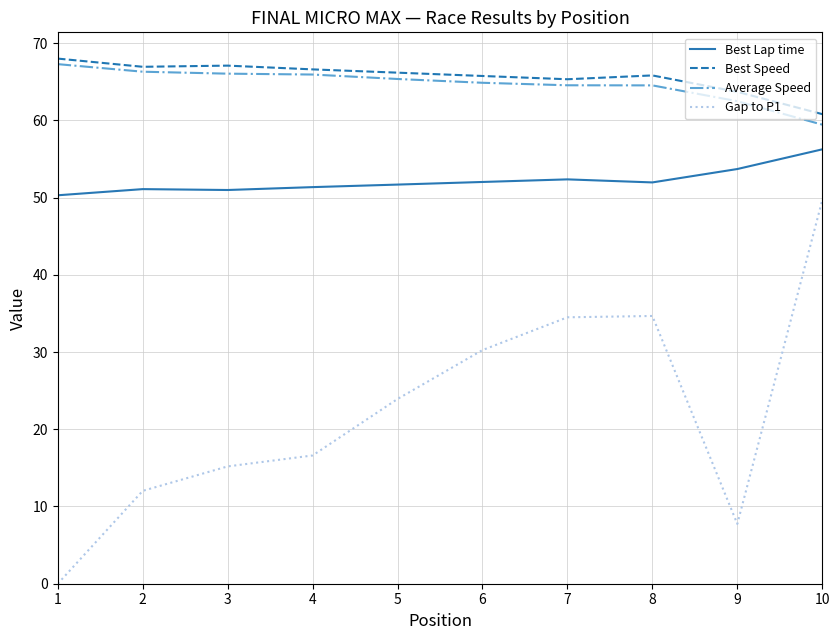

What are all the series names shown in the legend?

Best Lap time, Best Speed, Average Speed, Gap to P1